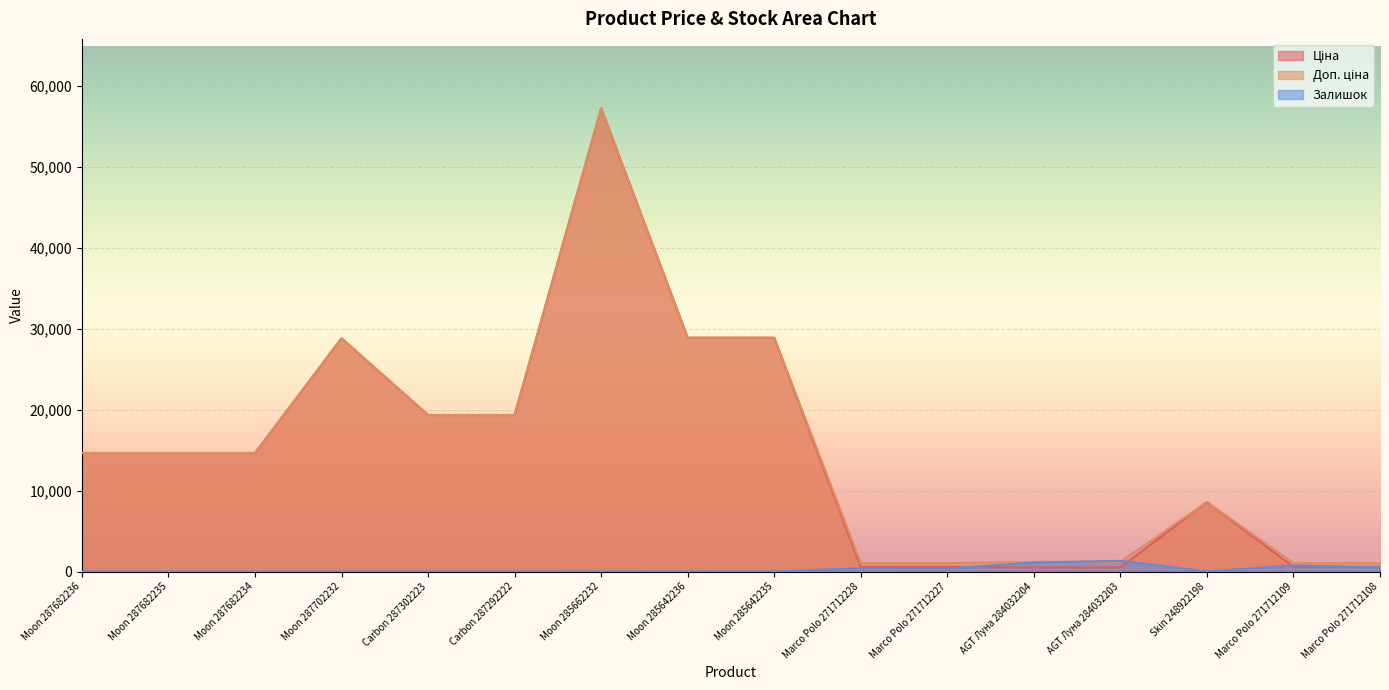

What is the maximum value for Залишок?

1319.0